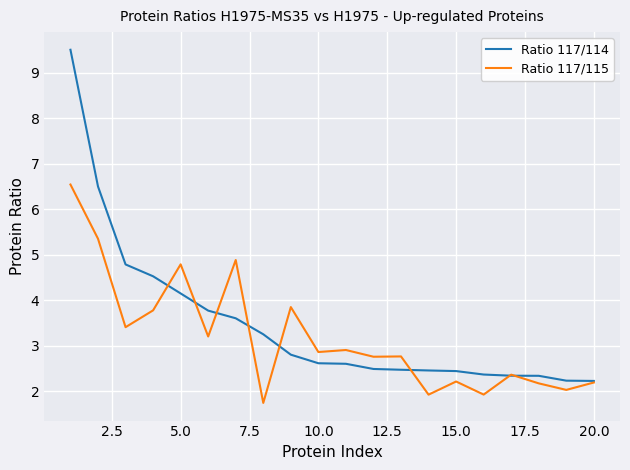

List the series in order of their peak value, highest first.

Ratio 117/114, Ratio 117/115